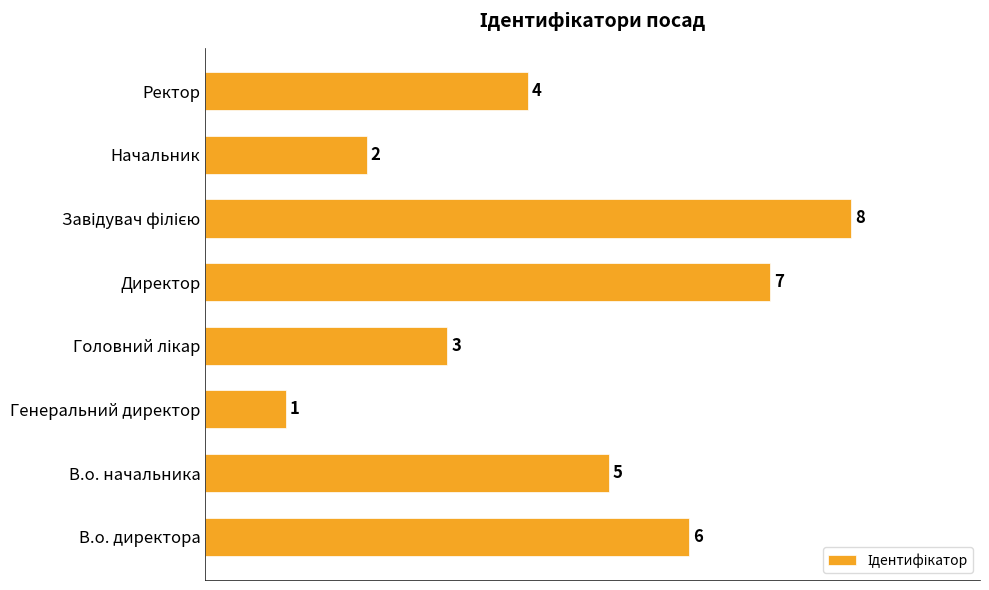

What is the sum of all values?

36